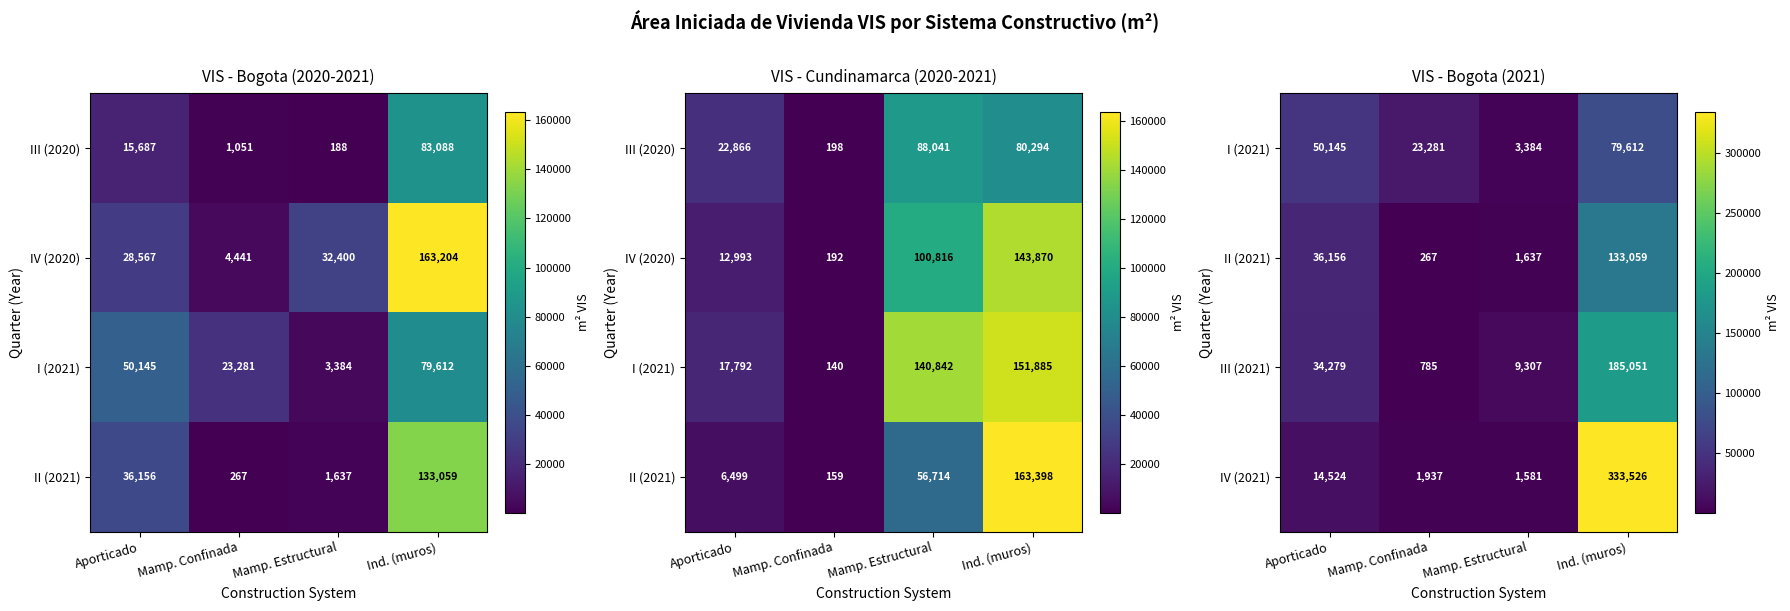

What is the sum of the IV (2021) values at Mamp. Confinada and Ind. (muros)?

335463